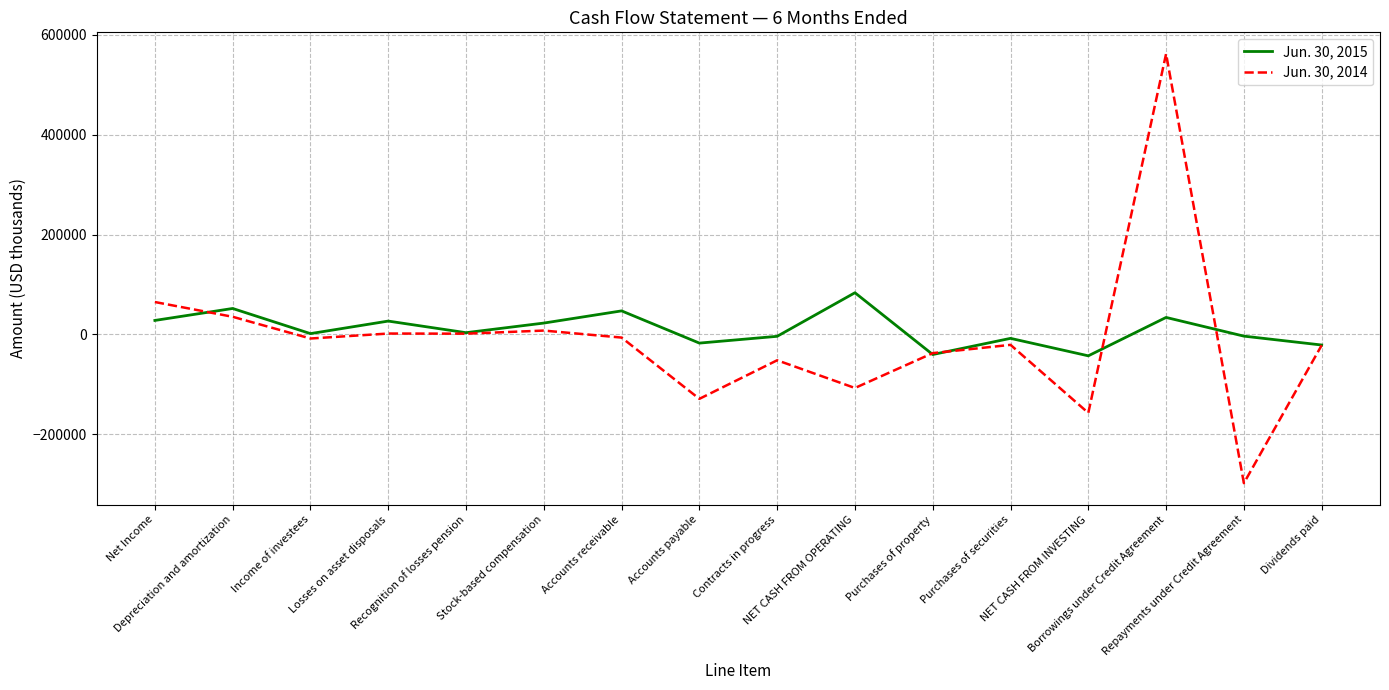

What is the total value across all series at Contracts in progress?

-56252